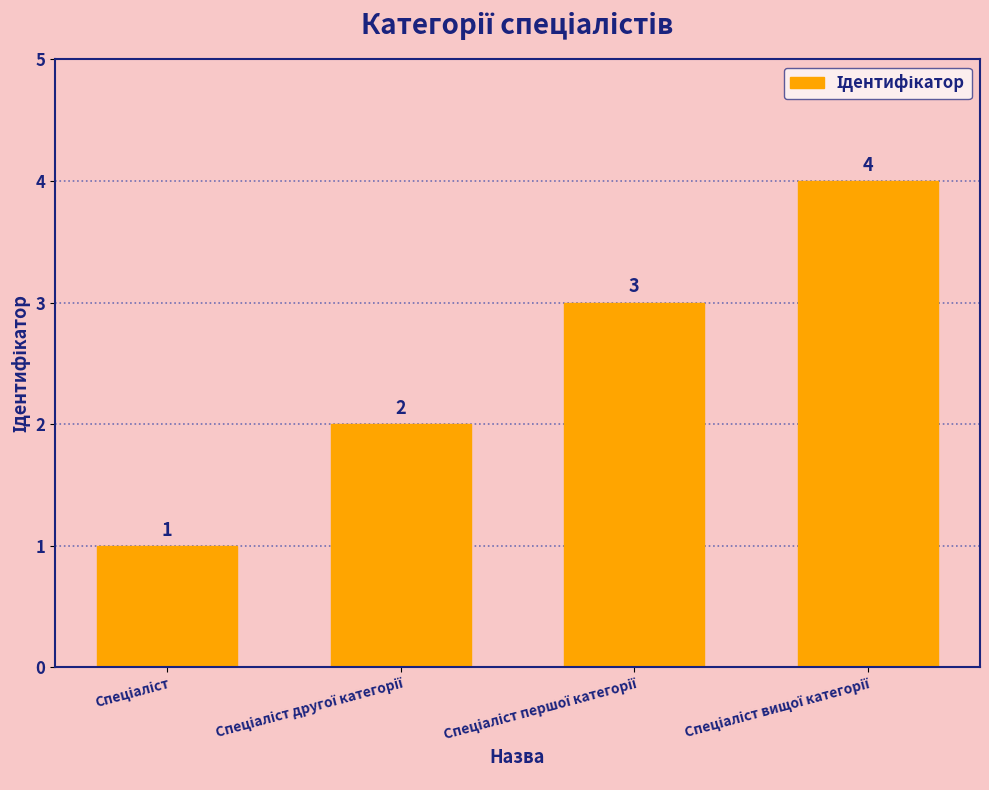

Does the chart contain any negative values?

No